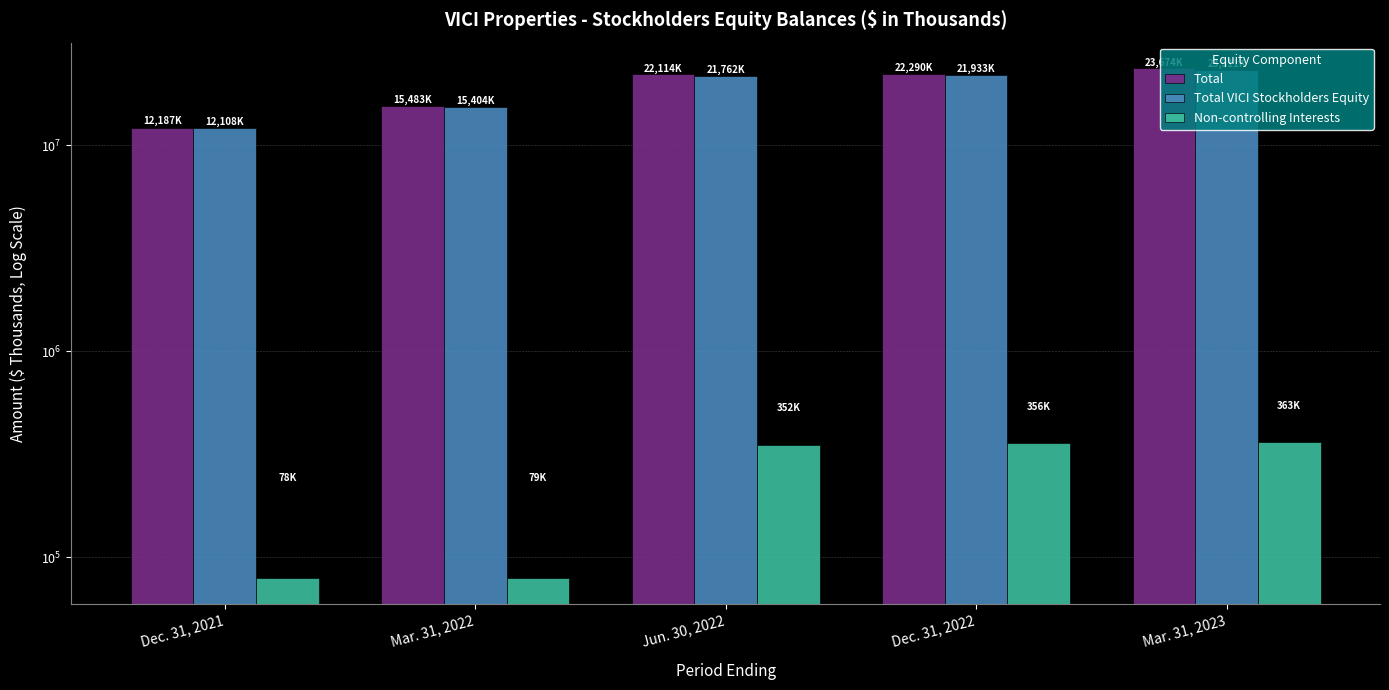

What are all the series names shown in the legend?

Total, Total VICI Stockholders Equity, Non-controlling Interests